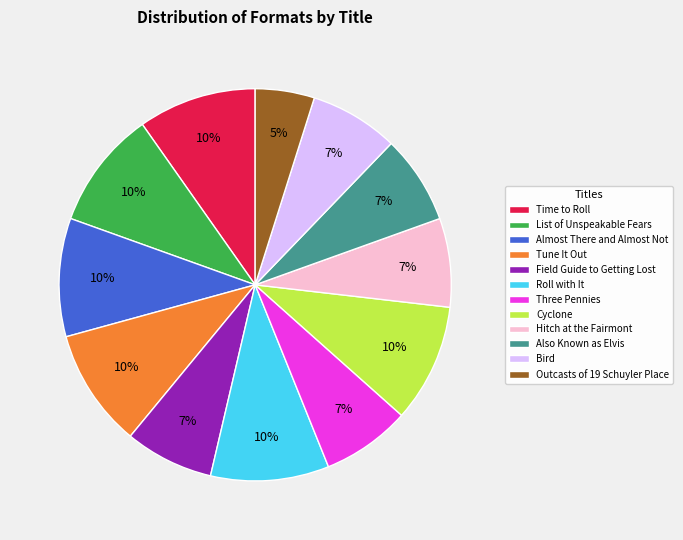

Does Outcasts of 19 Schuyler Place represent more than half of the total?

No